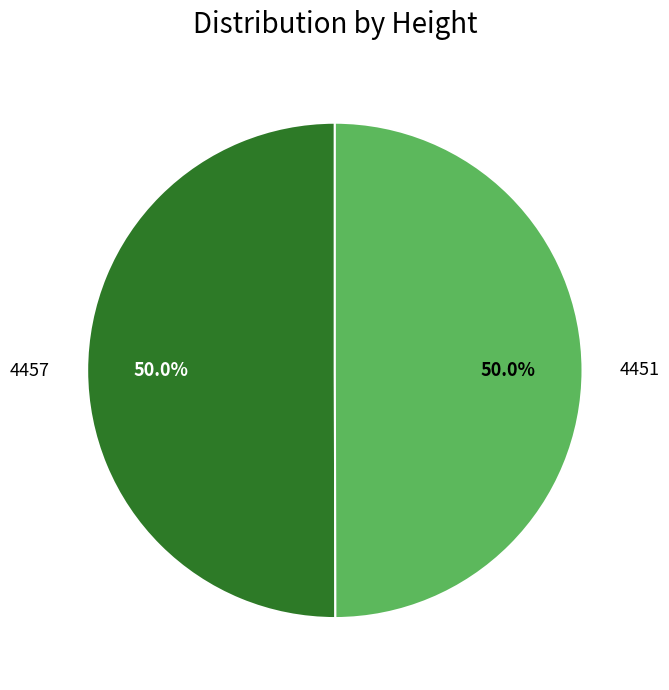

Combined, do 4457 and 4451 account for over 50%?

Yes